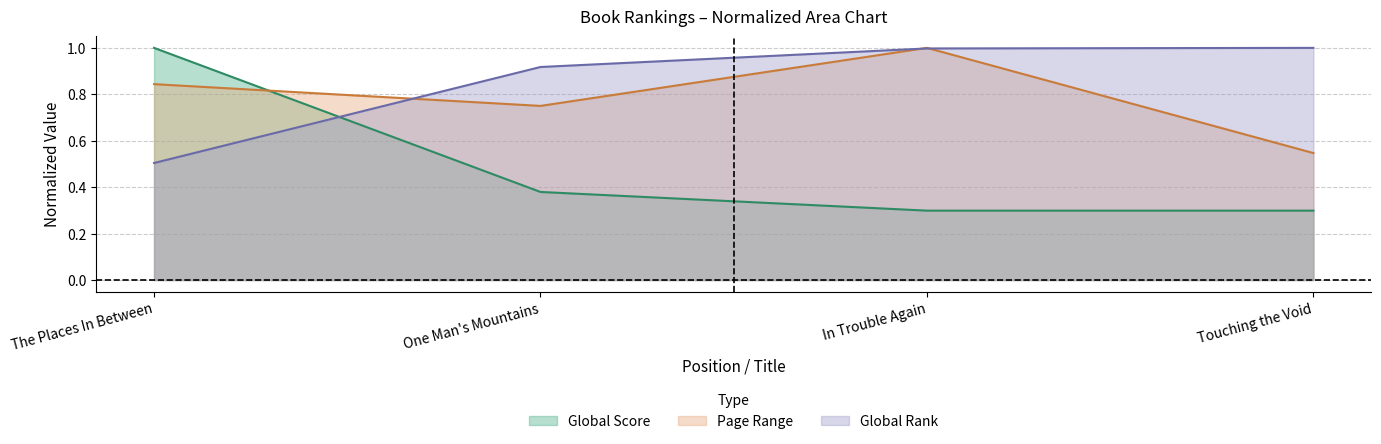

What is the approximate value of Page Range at In Trouble Again?

1.0